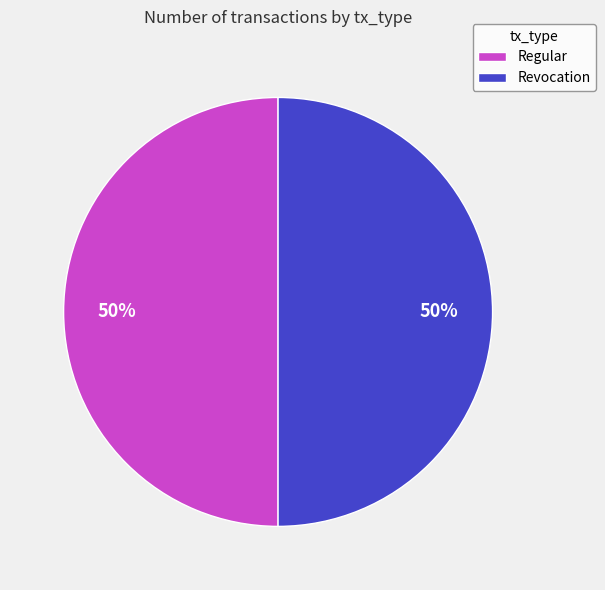

Approximately how many times larger is the value at Regular compared to Revocation?

1.0